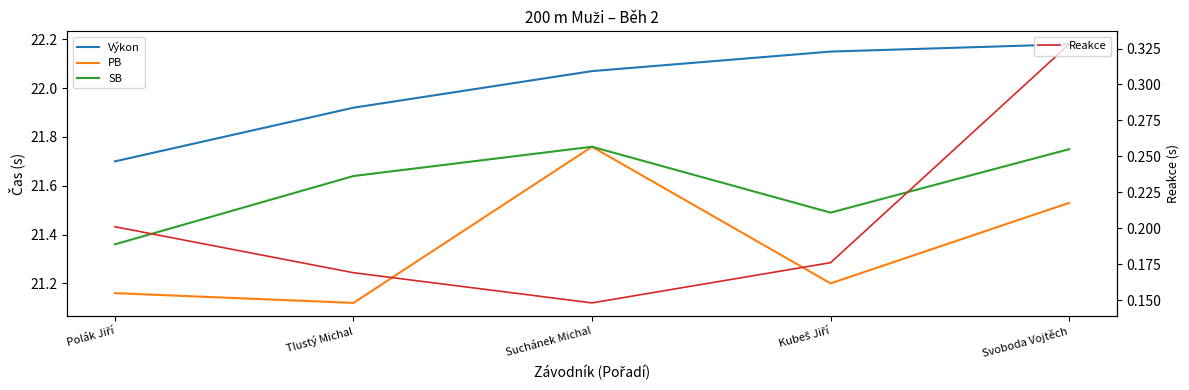

Does the chart have visible grid lines?

No